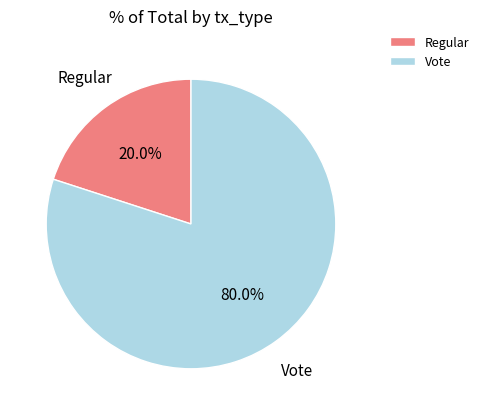

Which slice is the smallest?

Regular